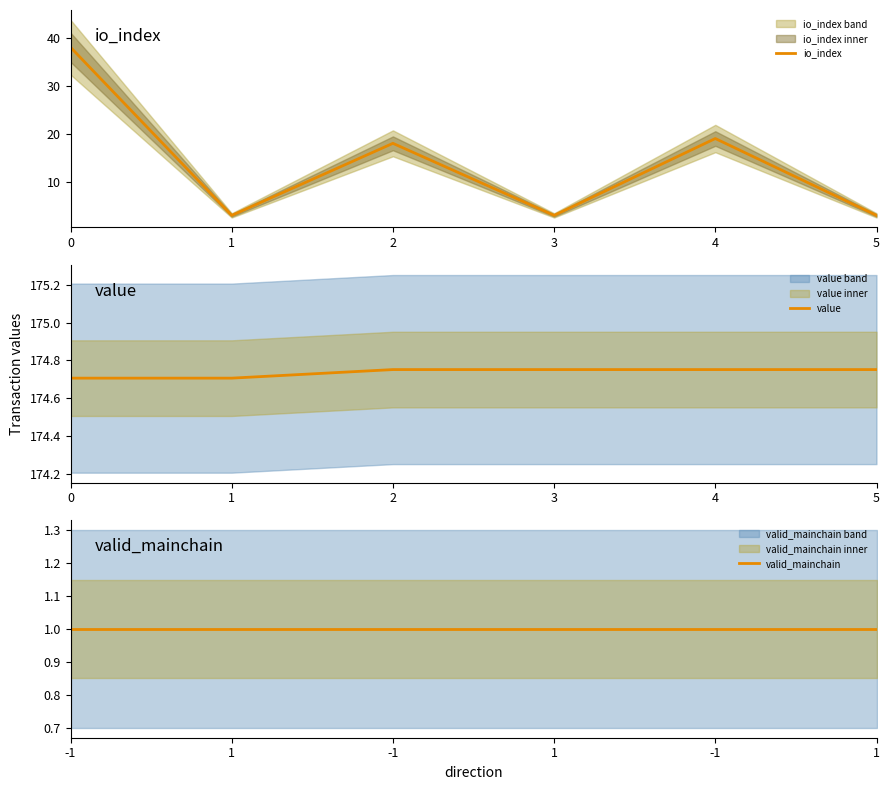

Which series has the largest total across all categories?

value